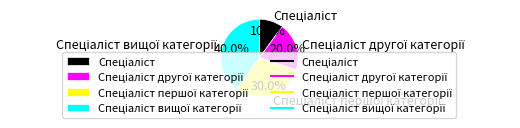

Does any single category account for the majority?

No